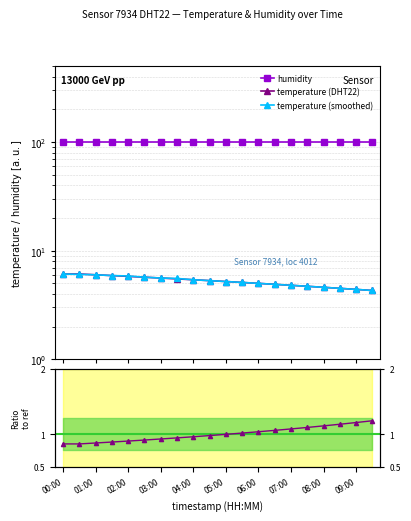

What is the difference between the temperature_smooth values at 02:30 and 07:00?

0.9